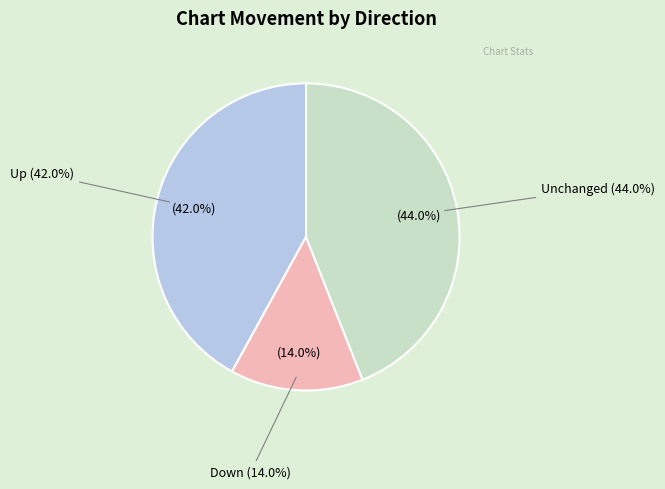

Is it true that - is 35% of the pie?

False